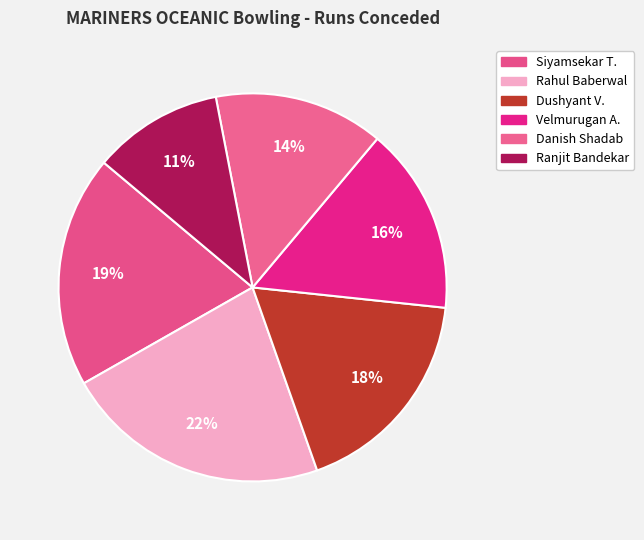

How many slices are in this pie chart?

6